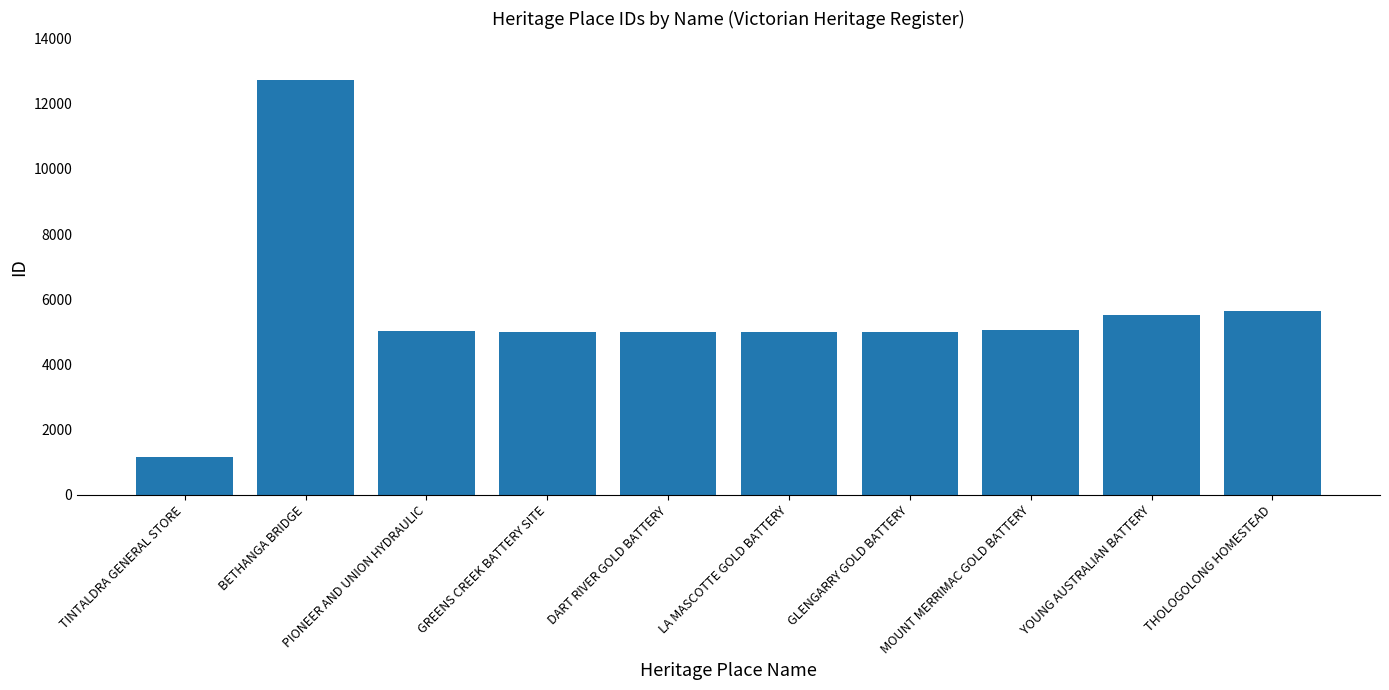

What value does the data have at TINTALDRA GENERAL STORE, to the nearest 10?

1160